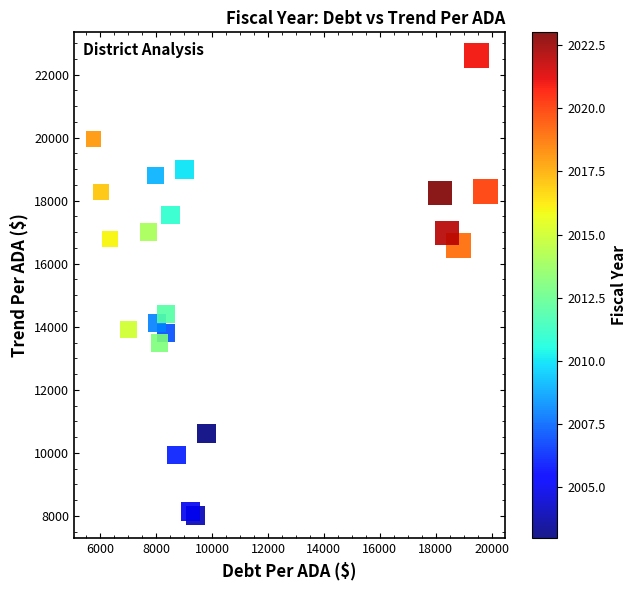

What is the range of X values (max minus min)?

14027.1